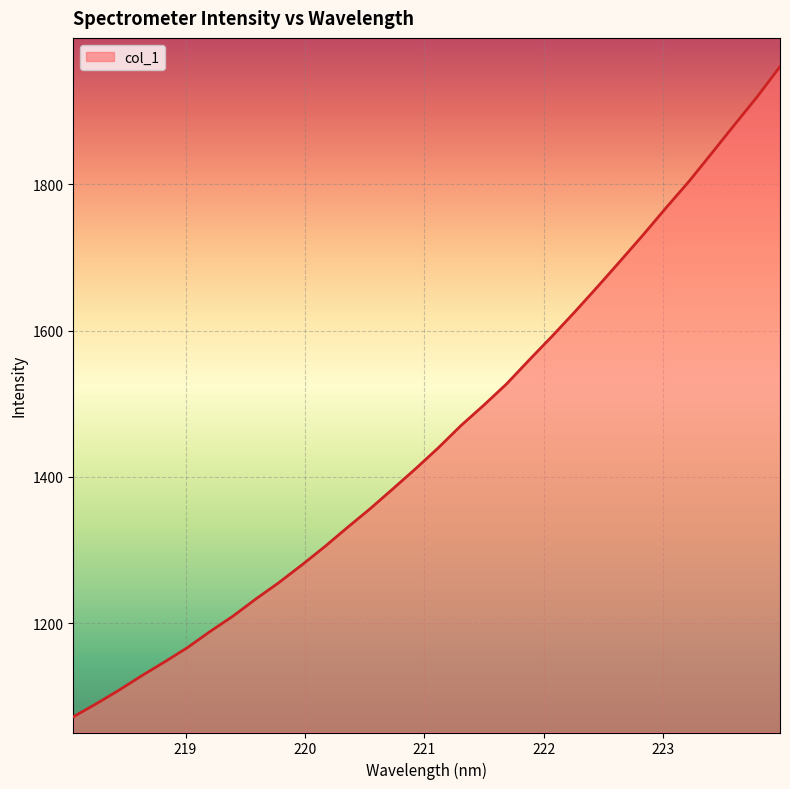

Reading right to left, extract all data points from this chart.

1960.4	1919.3	1880.9	1842.1	1803.6	1767.8	1731.0	1695.4	1660.2	1625.8	1592.4	1560.2	1527.2	1498.1	1470.3	1439.8	1411.1	1383.6	1356.4	1330.6	1304.3	1279.5	1255.6	1233.4	1210.0	1189.1	1167.0	1147.4	1128.6	1108.8	1090.2	1072.5